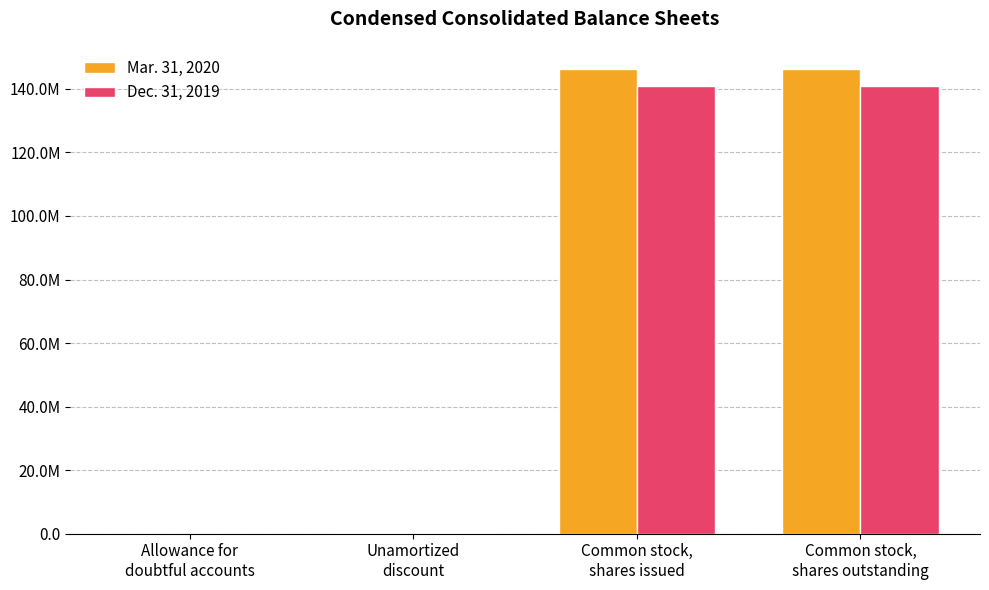

Reading left to right, transcribe all the data shown in this chart.

Mar. 31, 2020: Allowance for
doubtful accounts=5919	Unamortized
discount=195934	Common stock,
shares issued=146234873	Common stock,
shares outstanding=146234873
Dec. 31, 2019: Allowance for
doubtful accounts=1500	Unamortized
discount=290961	Common stock,
shares issued=140976183	Common stock,
shares outstanding=140976183